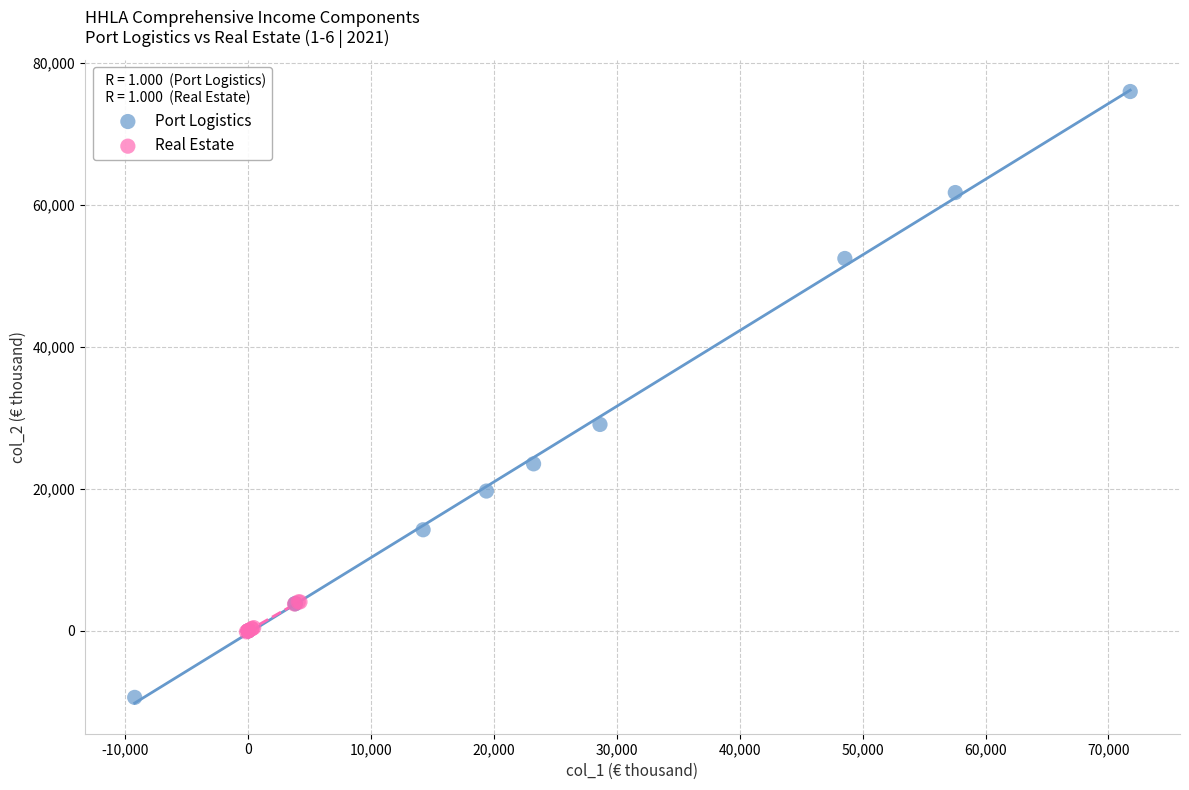

Which series has the largest Y range (max minus min)?

Port Logistics